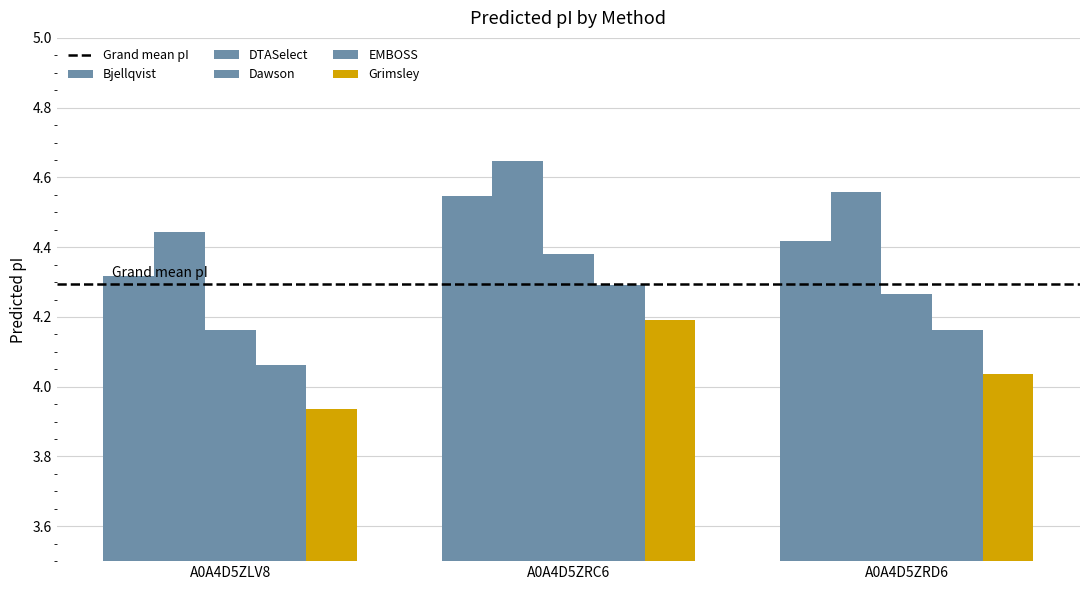

What is the minimum value shown in the chart?

3.9